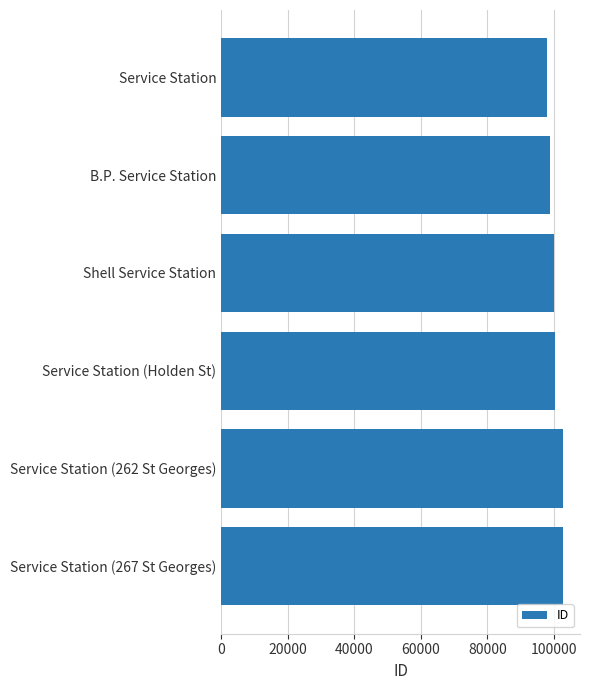

What value does the data have at Service Station (Holden St)?

100275